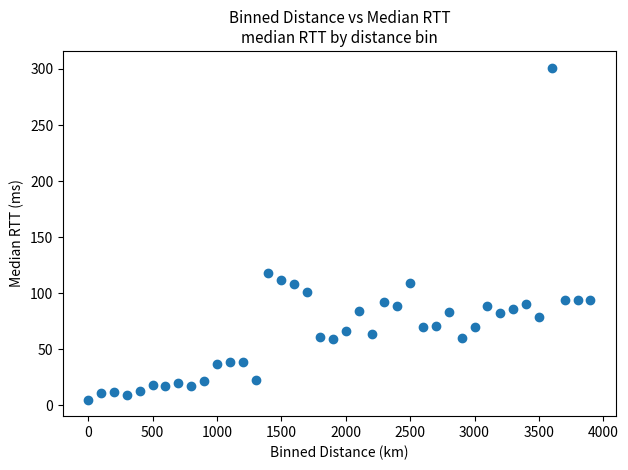

What Y value in the scatter plot is closest to 153?

117.7